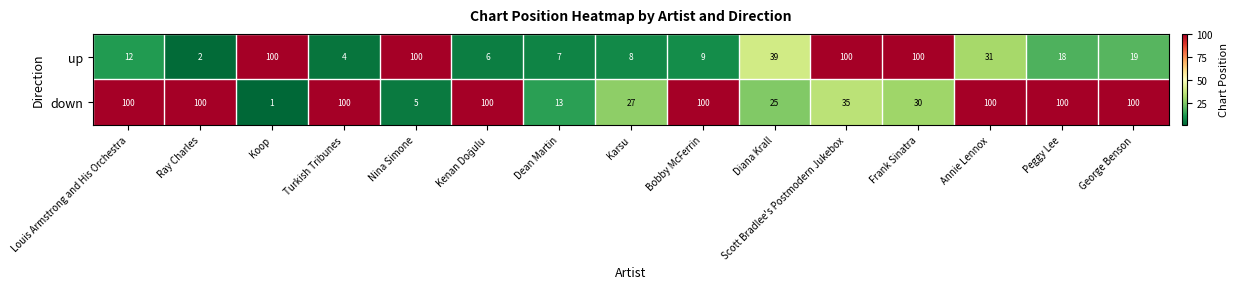

Which series has the widest spread of values?

down